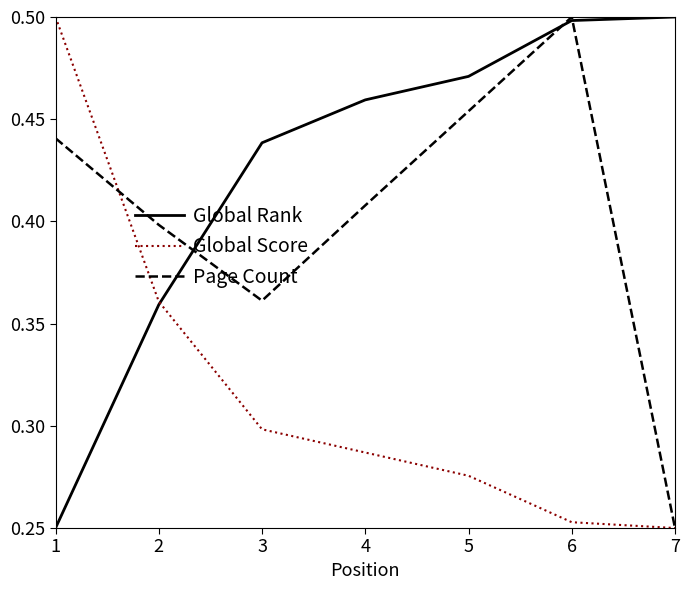

At which category is the sum across all series the highest?

6